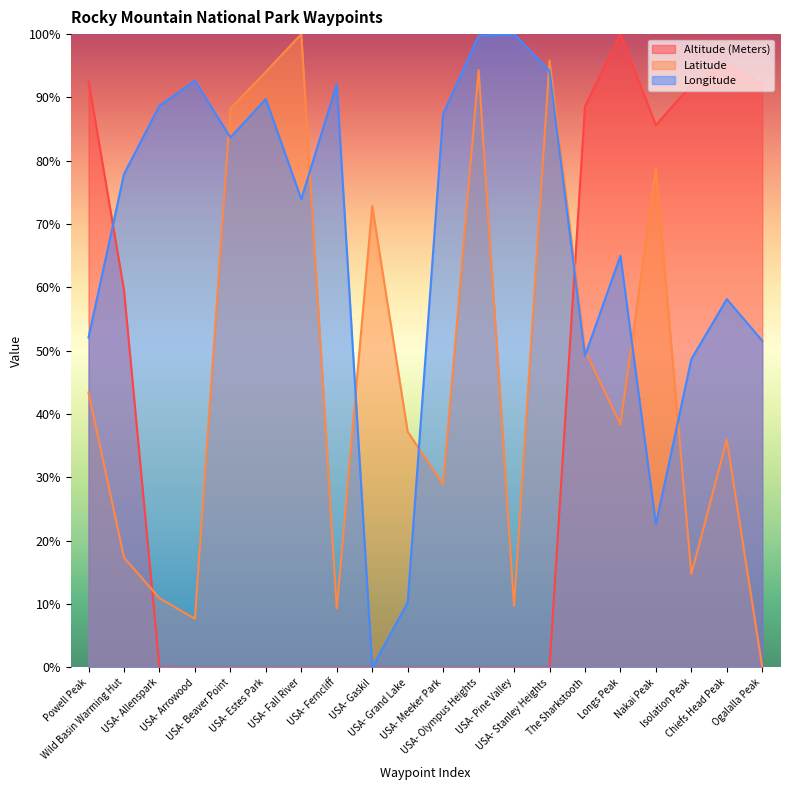

Reading left to right, transcribe all the data shown in this chart.

Altitude (Meters): Powell Peak=92.6	Wild Basin Warming Hut=59.6	USA- Allenspark=0.0	USA- Arrowood=0.0	USA- Beaver Point=0.0	USA- Estes Park=0.0	USA- Fall River=0.0	USA- Ferncliff=0.0	USA- Gaskil=0.0	USA- Grand Lake=0.0	USA- Meeker Park=0.0	USA- Olympus Heights=0.0	USA- Pine Valley=0.0	USA- Stanley Heights=0.0	The Sharkstooth=88.6	Longs Peak=100.0	Nakai Peak=85.6	Isolation Peak=92.0	Chiefs Head Peak=95.2	Ogalalla Peak=92.1
Latitude: Powell Peak=43.4	Wild Basin Warming Hut=17.4	USA- Allenspark=11.0	USA- Arrowood=7.7	USA- Beaver Point=88.2	USA- Estes Park=94.0	USA- Fall River=100.0	USA- Ferncliff=9.3	USA- Gaskil=72.9	USA- Grand Lake=37.2	USA- Meeker Park=28.9	USA- Olympus Heights=94.3	USA- Pine Valley=9.7	USA- Stanley Heights=95.8	The Sharkstooth=50.1	Longs Peak=38.4	Nakai Peak=78.7	Isolation Peak=14.8	Chiefs Head Peak=36.0	Ogalalla Peak=0.0
Longitude: Powell Peak=52.1	Wild Basin Warming Hut=77.9	USA- Allenspark=88.7	USA- Arrowood=92.6	USA- Beaver Point=83.7	USA- Estes Park=89.7	USA- Fall River=73.9	USA- Ferncliff=92.1	USA- Gaskil=0.0	USA- Grand Lake=10.3	USA- Meeker Park=87.4	USA- Olympus Heights=99.7	USA- Pine Valley=100.0	USA- Stanley Heights=94.2	The Sharkstooth=49.2	Longs Peak=65.0	Nakai Peak=22.6	Isolation Peak=48.7	Chiefs Head Peak=58.2	Ogalalla Peak=51.6